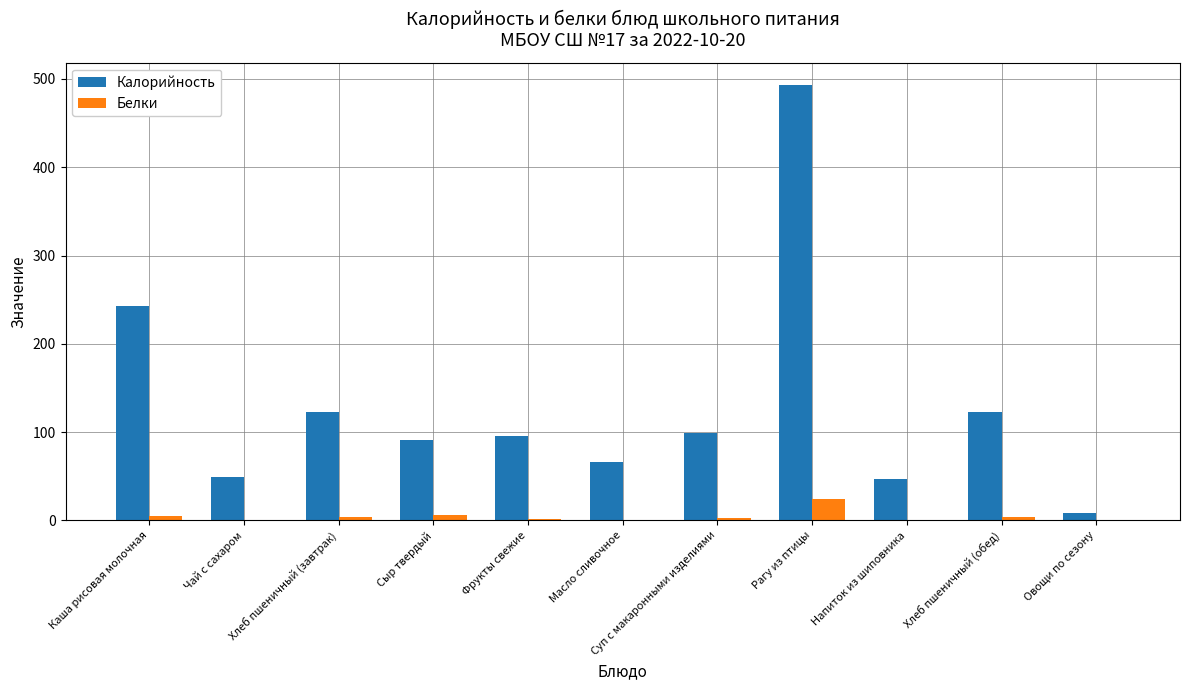

Between Фрукты свежие and Овощи по сезону, which series saw the biggest shift?

Калорийность